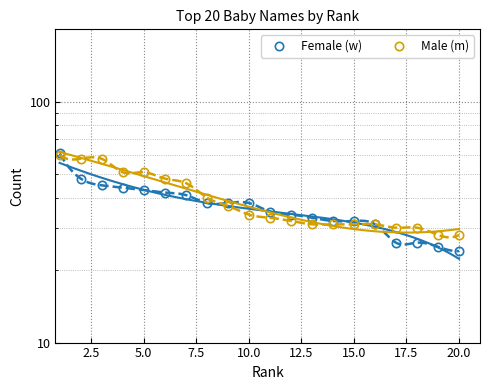

Is this an area chart (filled region under the line)?

No